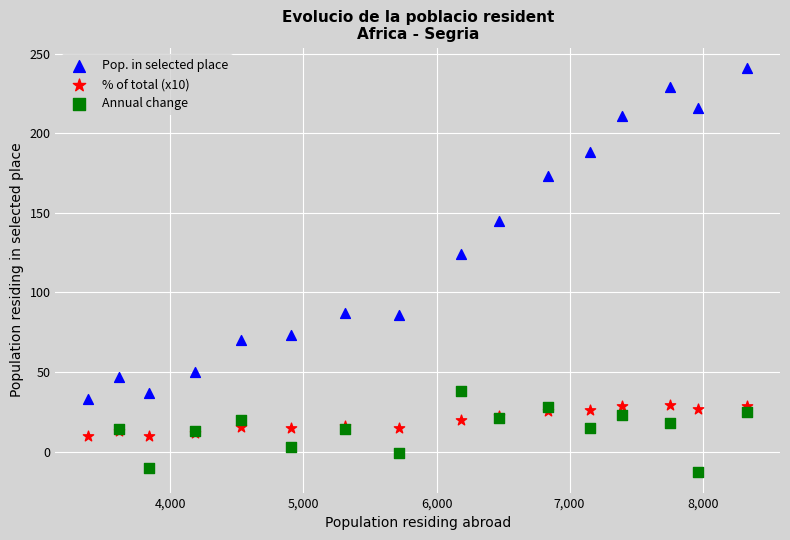

Which series reaches the maximum Y coordinate?

Pop. in selected place